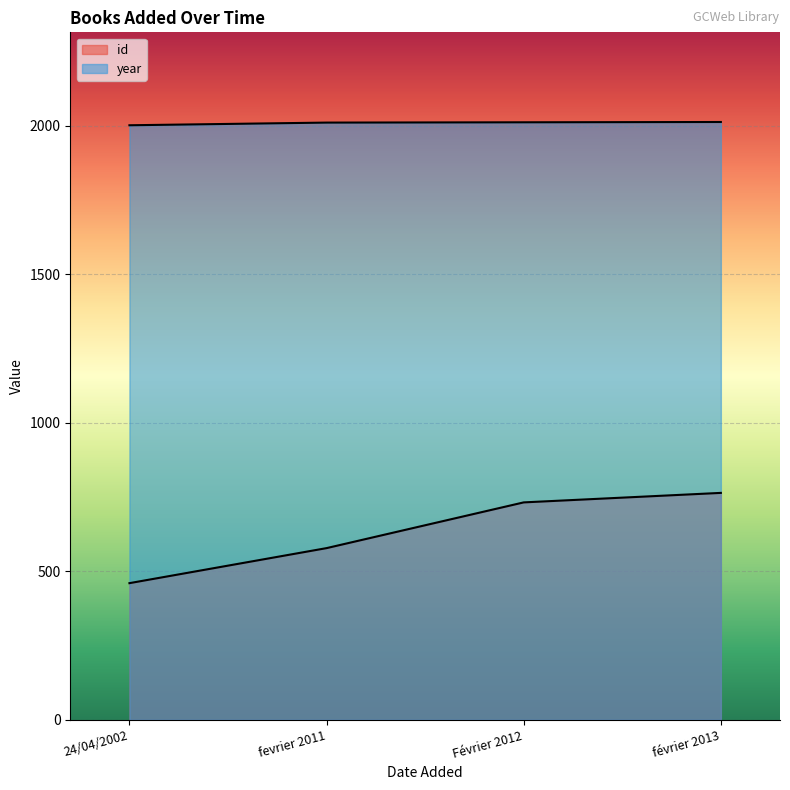

Reading left to right, list all the values displayed in this chart.

id: 24/04/2002=460	fevrier 2011=578	Février 2012=732	février 2013=764
year: 24/04/2002=2002	fevrier 2011=2011	Février 2012=2012	février 2013=2013